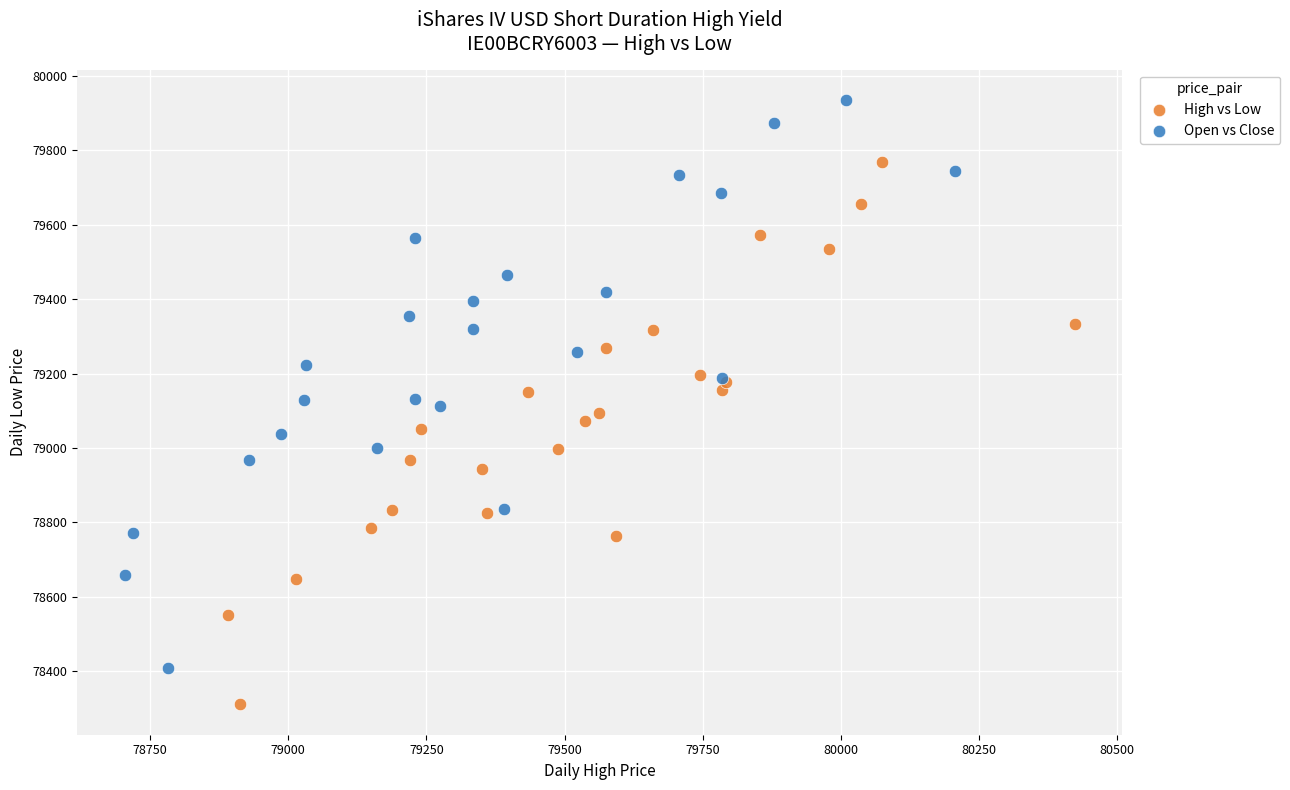

Which series reaches the minimum Y coordinate?

High vs Low